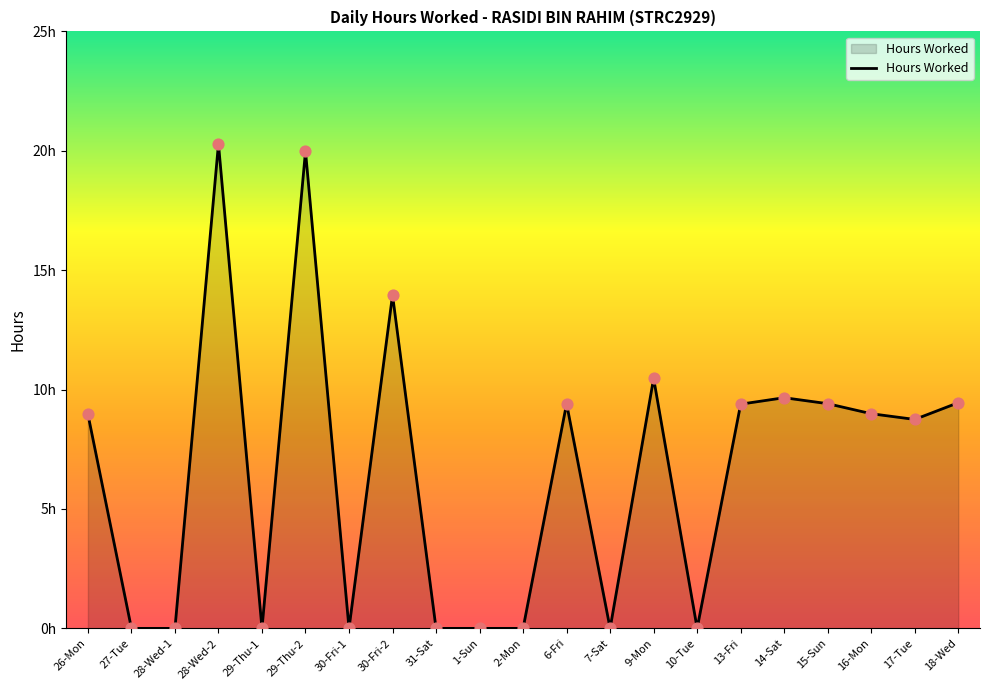

What is the change in value from 28-Wed-2 to 7-Sat?

-20.3